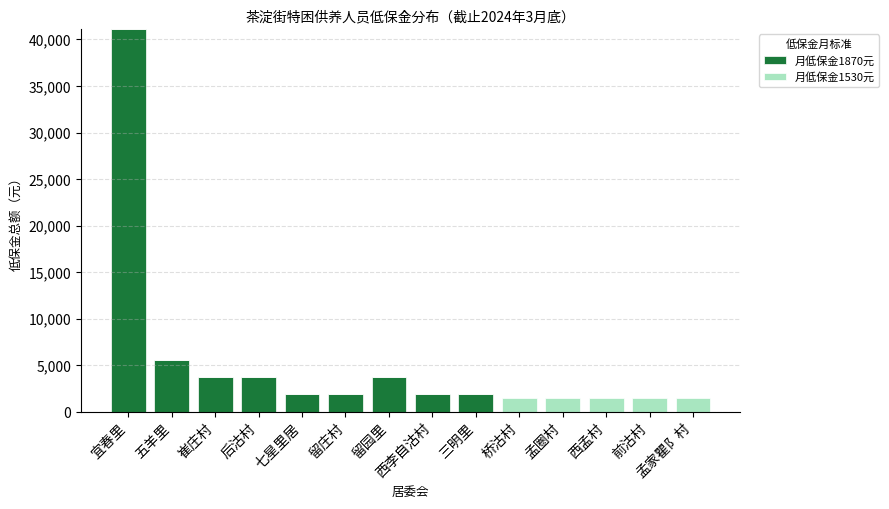

True or false: 月低保金1870元 has a value of 27857 at 前沽村.

False